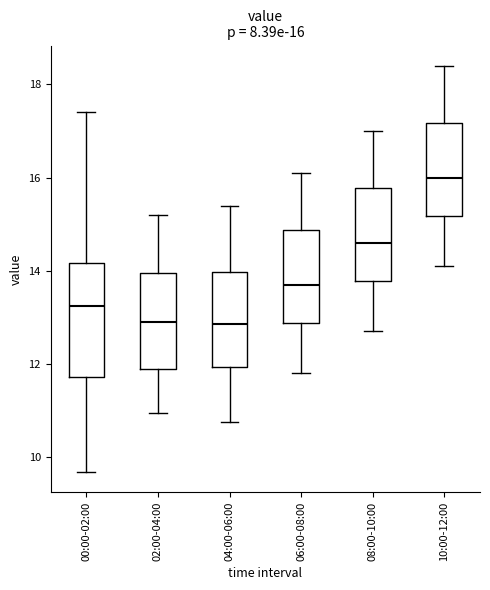

Comparing the boxes themselves (not the whiskers), which one is the tallest?

00:00-02:00